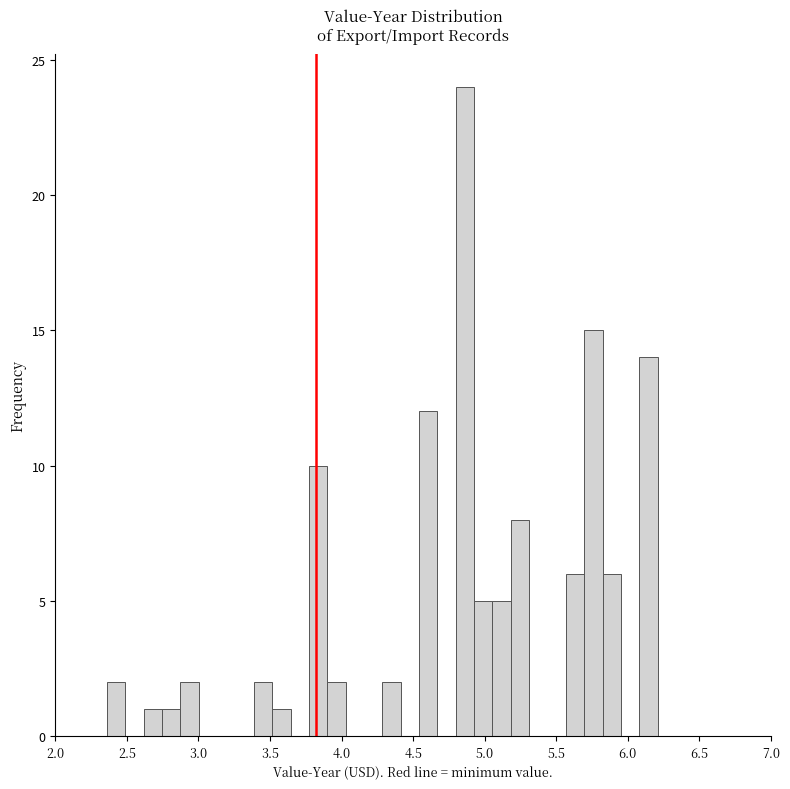

Around what value on the x-axis is the tallest bar? Give the approximate position of its centre, as read against the axis.

4.85